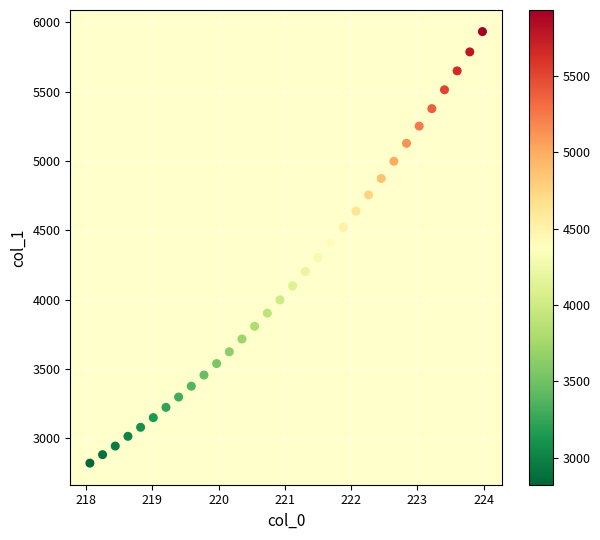

What is the range of Y values (max minus min)?

3110.6